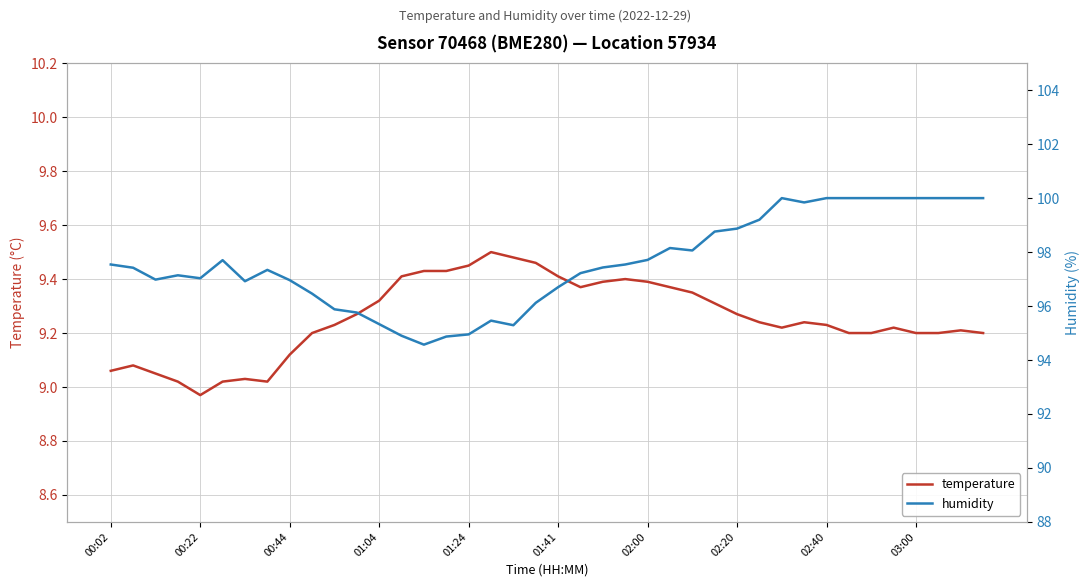

Is it true that temperature equals 12.9 at 01:41?

False